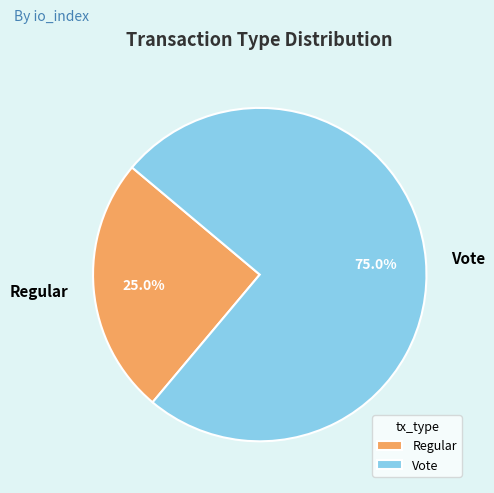

Which slice represents more than half of the pie?

Vote